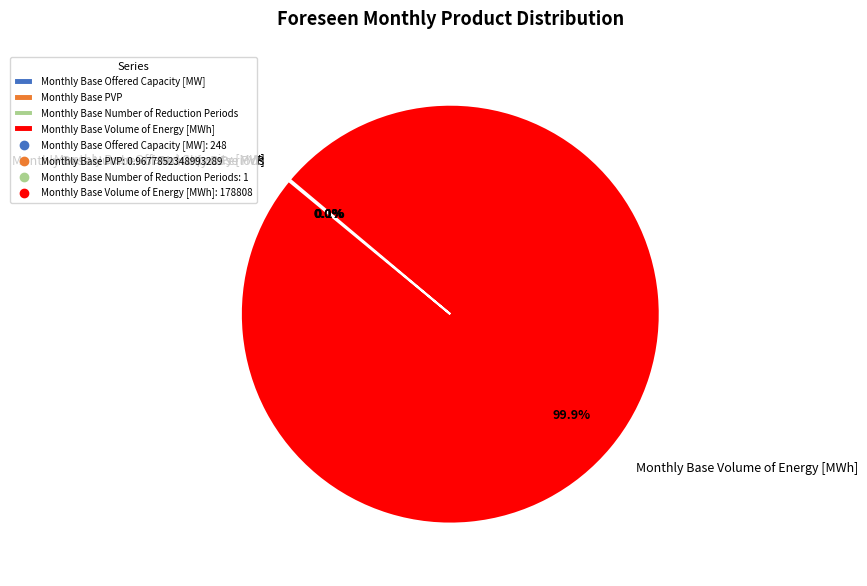

What percentage is NOT represented by Monthly Base Volume of Energy [MWh]?

0.1%